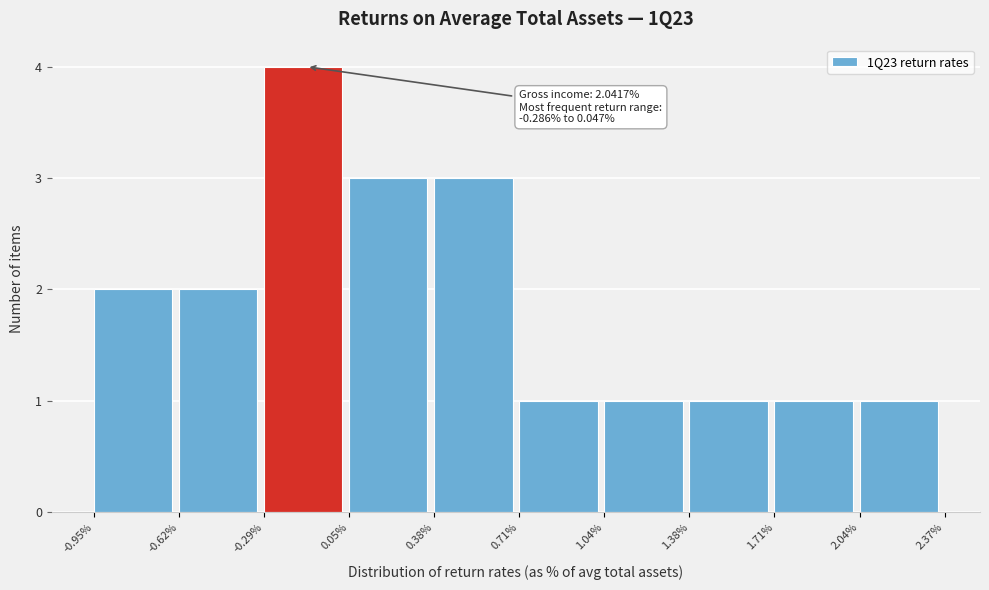

Reading right to left, list all the values displayed in this chart.

1	1	1	1	1	3	3	4	2	2